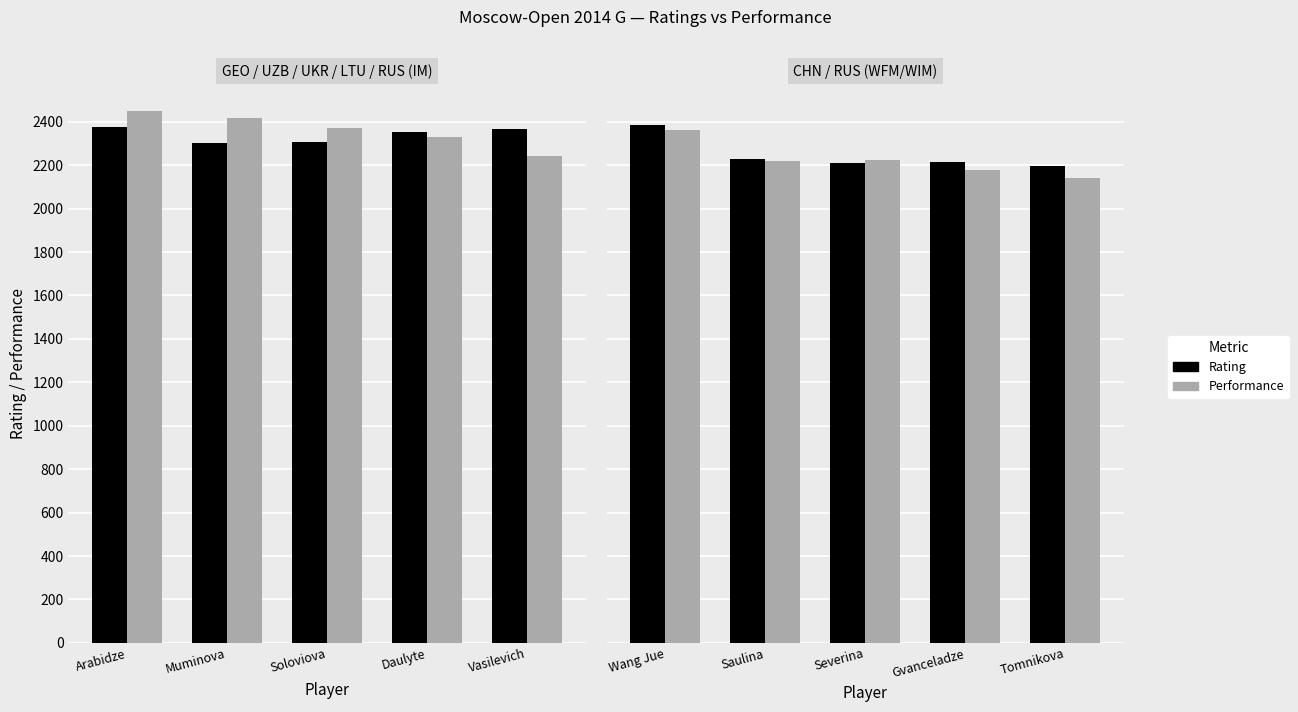

Rank the series at Tomnikova from lowest to highest value.

Performance, Rating